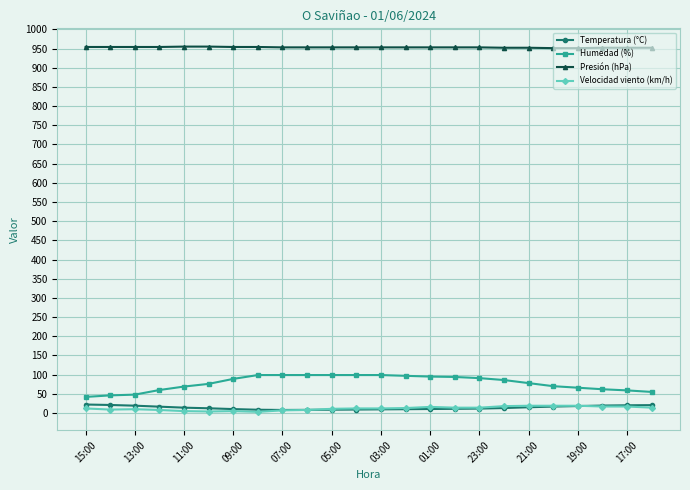

What is the highest value of the Temperatura (°C) series?

22.2